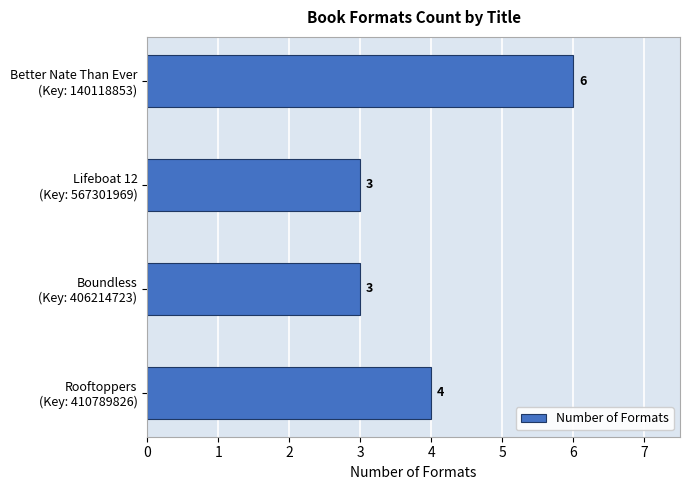

What is the smallest value displayed?

3